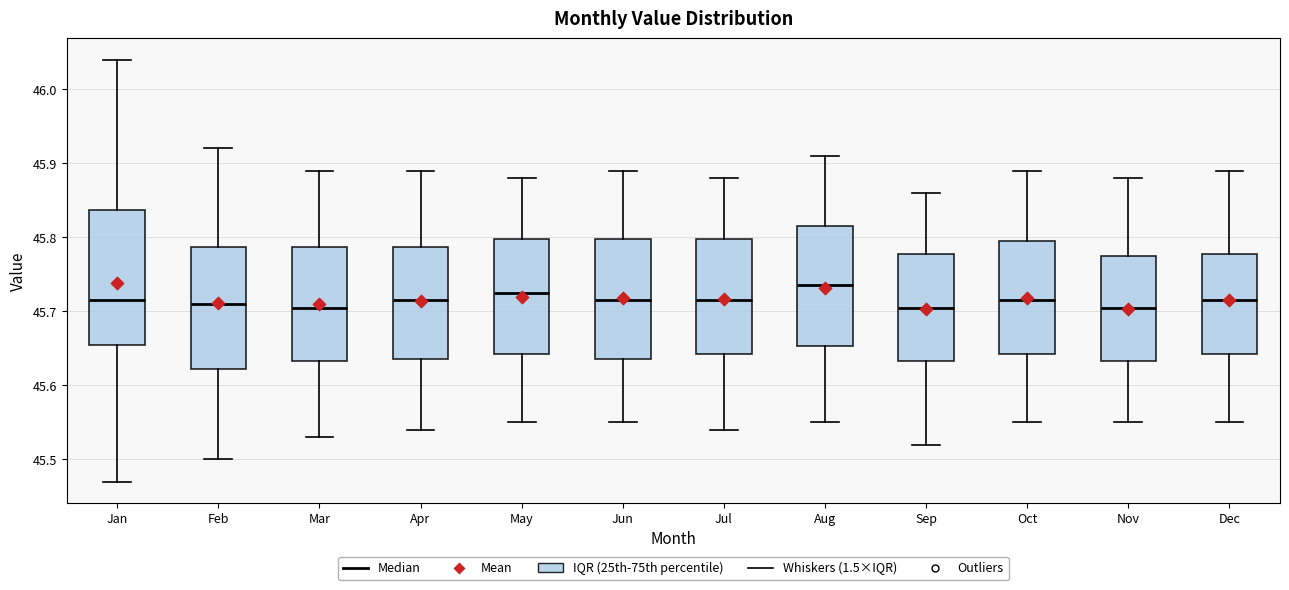

Reading left to right, transcribe this box plot: for each box, give where its median line is, the range the box spans, and where its two whiskers end, as read against the y-axis. The values are not printed on the chart, so give them approximately, as read against the axis.

Jan: median 45.72, box 45.66 to 45.84, whiskers 45.47 to 46.04
Feb: median 45.71, box 45.62 to 45.79, whiskers 45.50 to 45.92
Mar: median 45.71, box 45.63 to 45.79, whiskers 45.53 to 45.89
Apr: median 45.72, box 45.64 to 45.79, whiskers 45.54 to 45.89
May: median 45.73, box 45.64 to 45.80, whiskers 45.55 to 45.88
Jun: median 45.72, box 45.64 to 45.80, whiskers 45.55 to 45.89
Jul: median 45.72, box 45.64 to 45.80, whiskers 45.54 to 45.88
Aug: median 45.74, box 45.65 to 45.82, whiskers 45.55 to 45.91
Sep: median 45.71, box 45.63 to 45.78, whiskers 45.52 to 45.86
Oct: median 45.72, box 45.64 to 45.80, whiskers 45.55 to 45.89
Nov: median 45.71, box 45.63 to 45.78, whiskers 45.55 to 45.88
Dec: median 45.72, box 45.64 to 45.78, whiskers 45.55 to 45.89